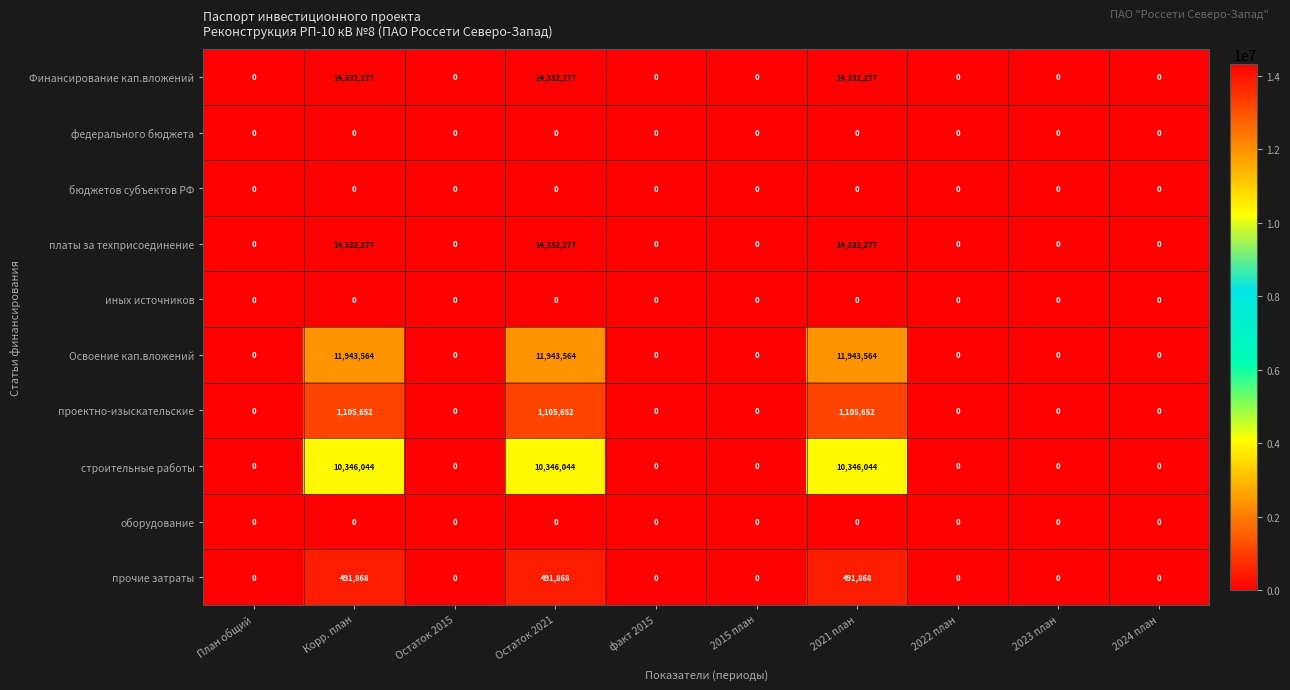

How many categories are shown in the chart?

10